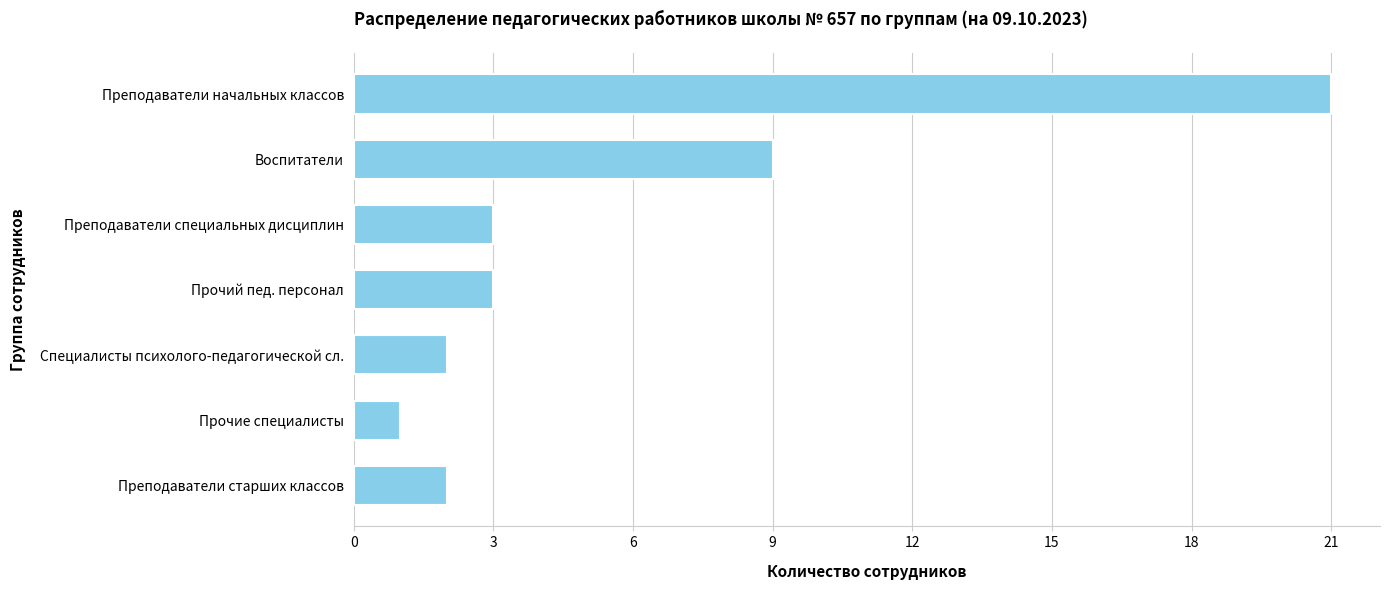

The value at Преподаватели старших классов is 3. True or false?

False